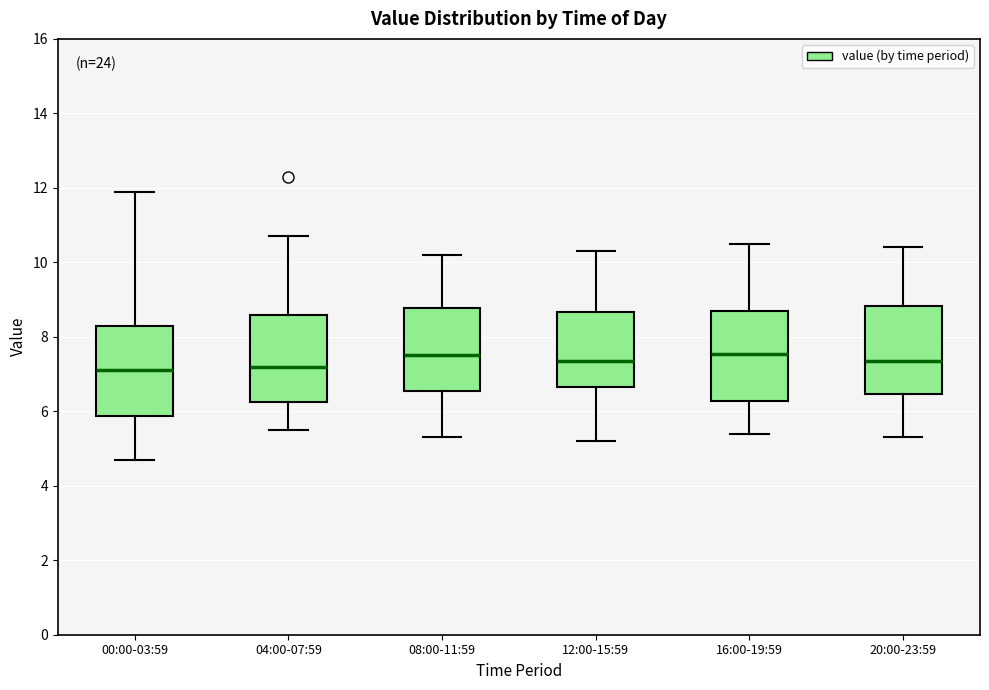

Where is the upper edge of the box for 00:00-03:59 on the y-axis? The values are not printed on the chart, so give them approximately, as read against the axis.

8.4